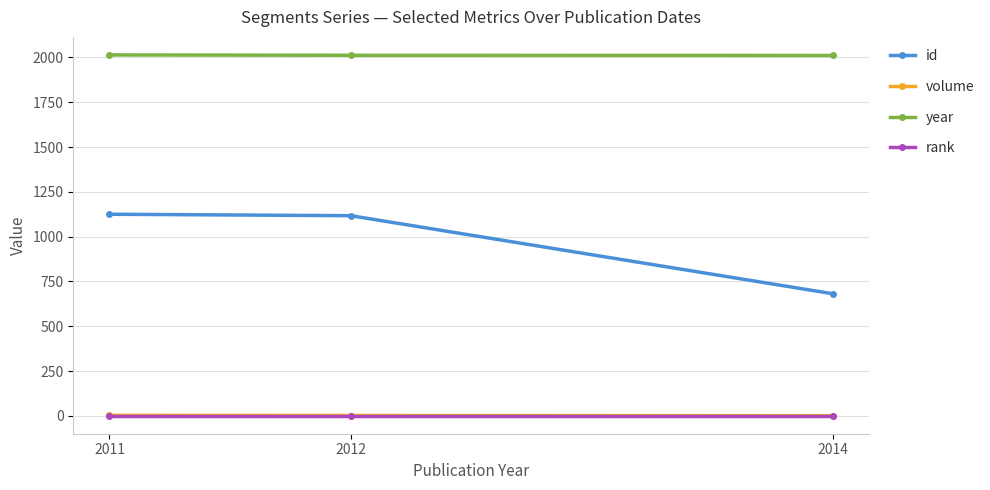

Which series has the widest spread of values?

id